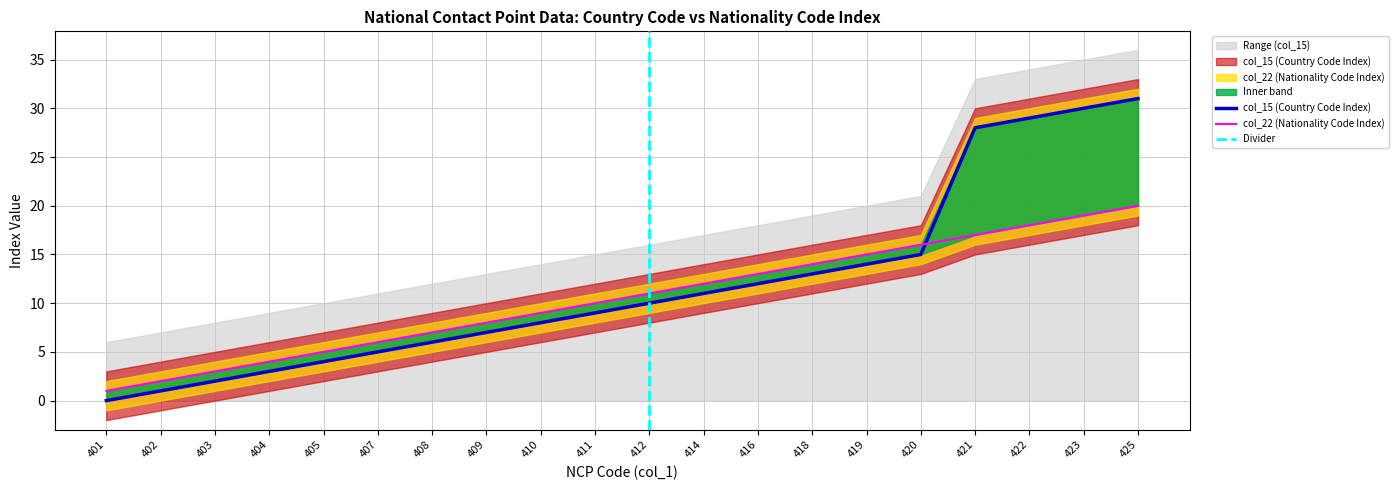

What is the value of the col_15 (Country Code Index) point at the 7th from the left?

6